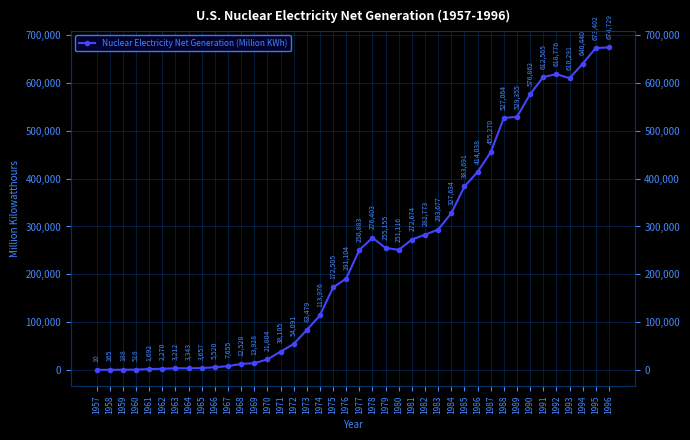

Is it true that the value at 1968 is 3142?

False